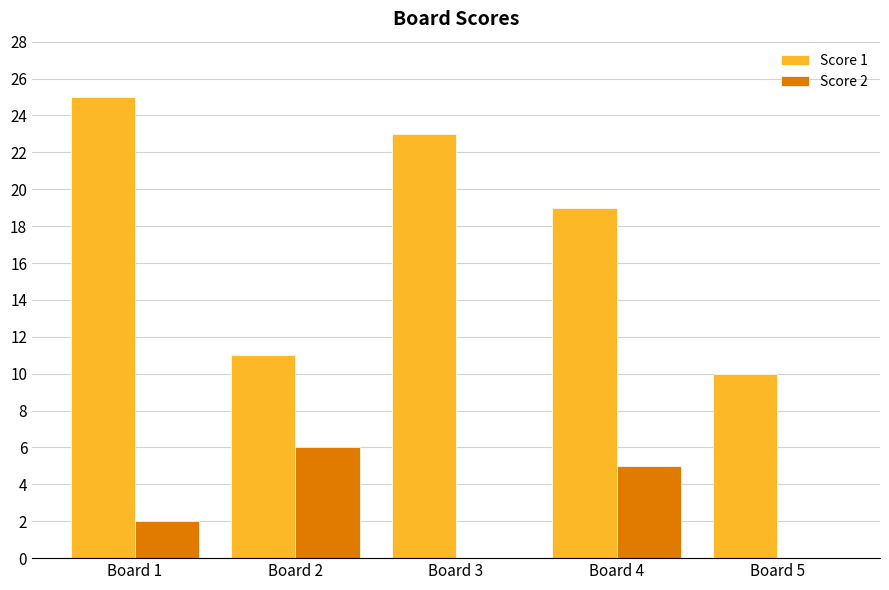

Is it true that Score 1 equals 16 at Board 5?

False